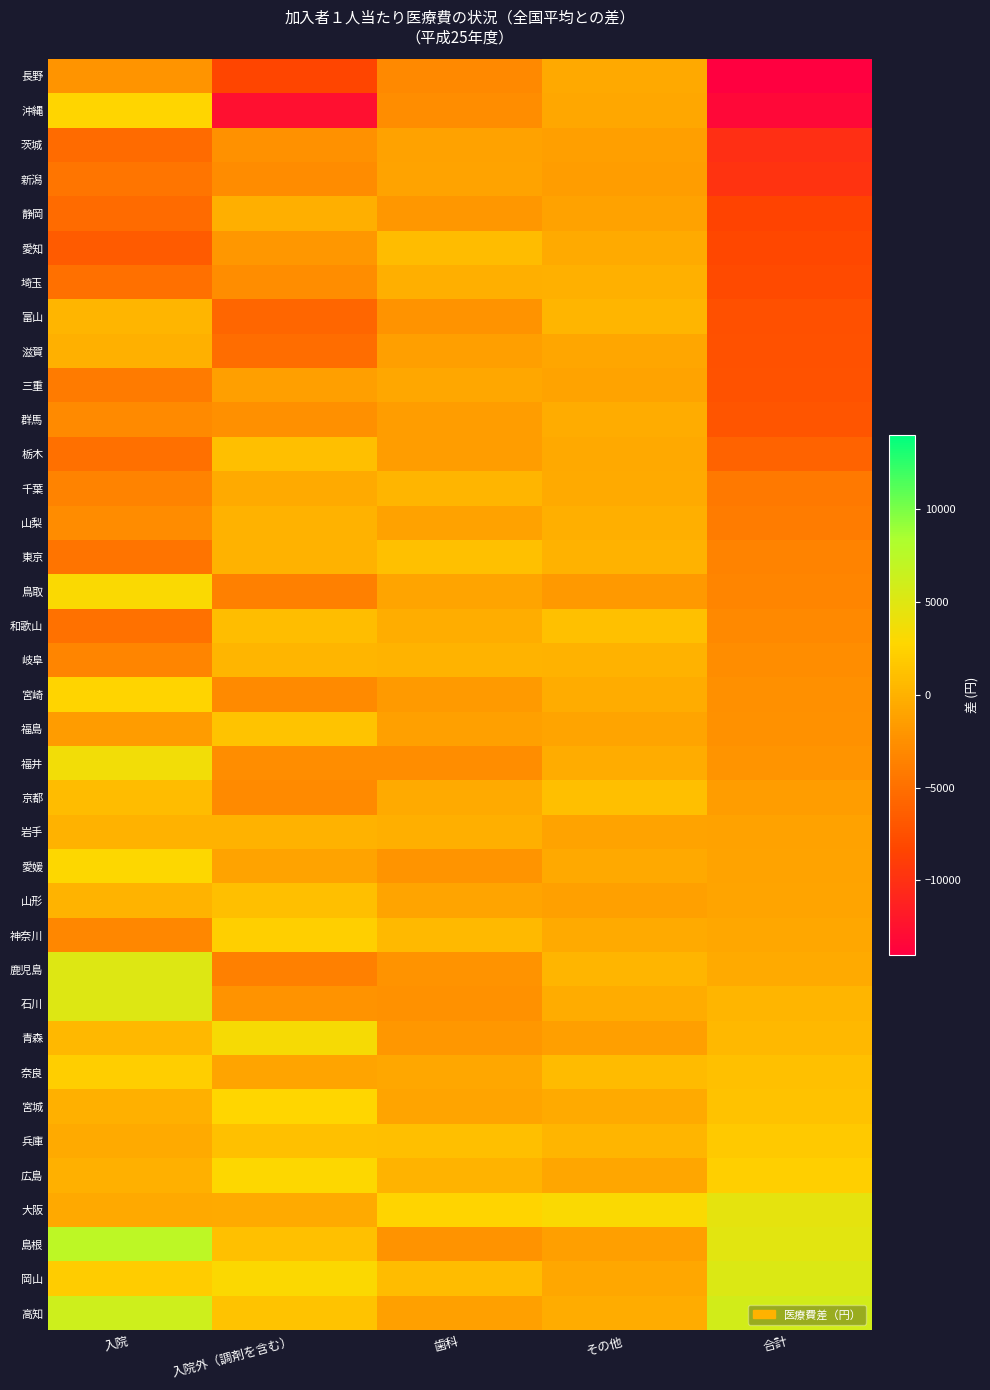

At how many categories does at least one series exceed 5709?

2